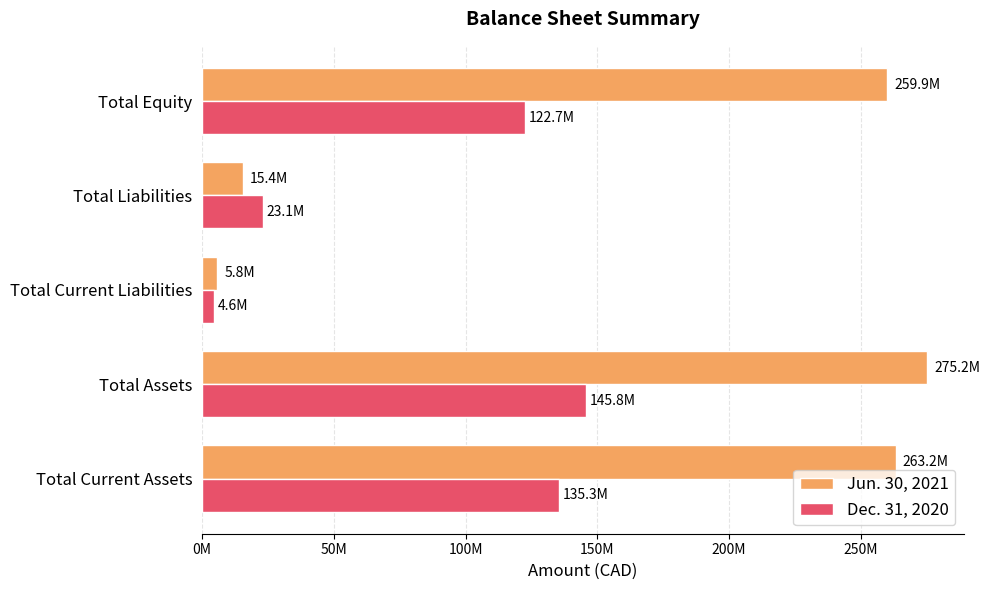

What are all the series names shown in the legend?

Jun. 30, 2021, Dec. 31, 2020